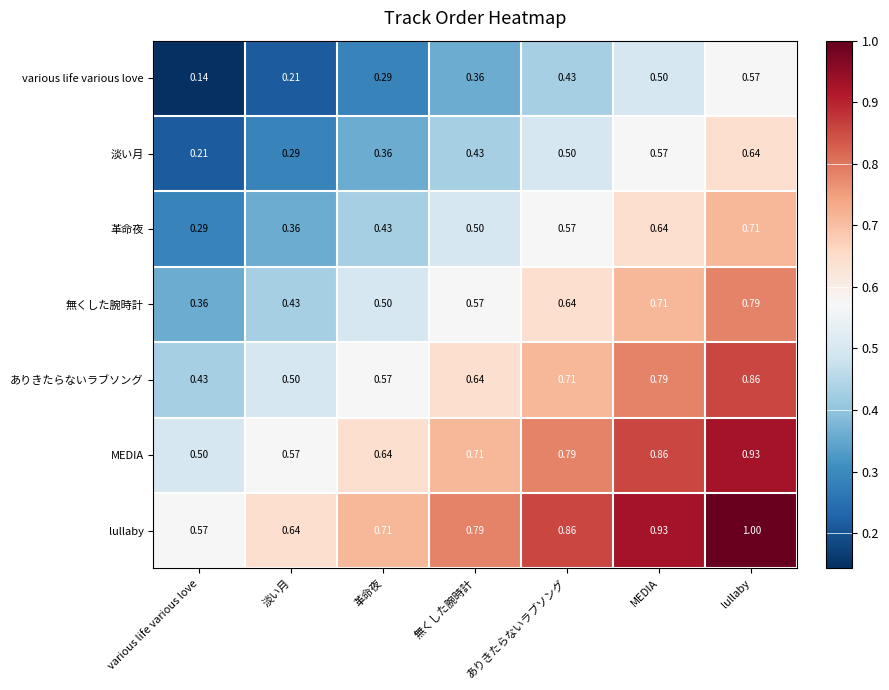

Which label corresponds to the largest value in the chart?

lullaby